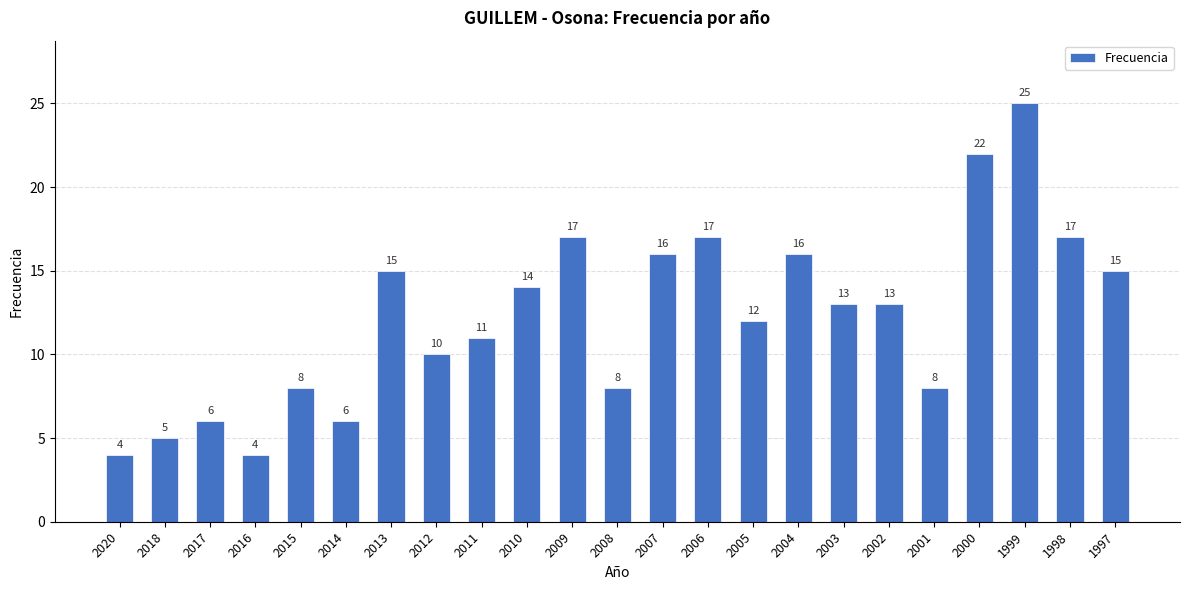

What is the average value?

12